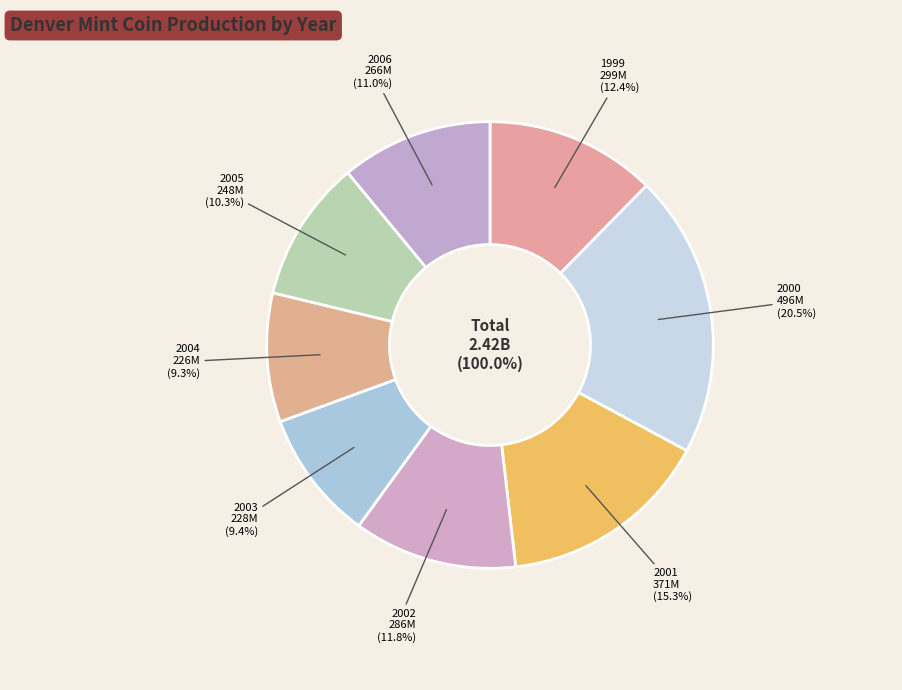

Which category has the smallest portion of the pie?

2004